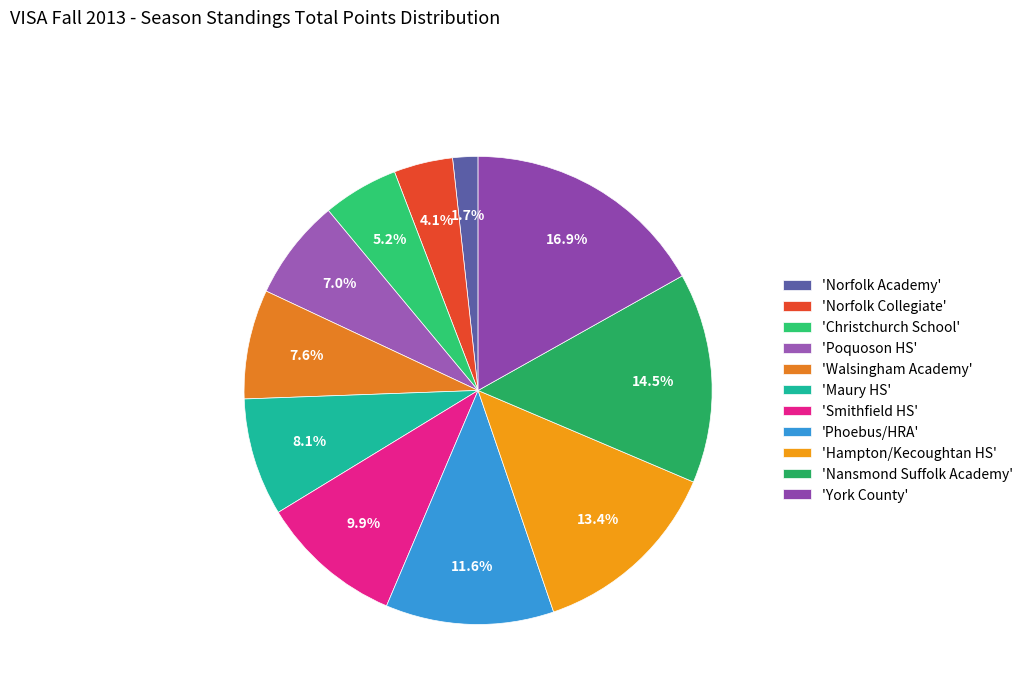

How many segments does this pie chart have?

11